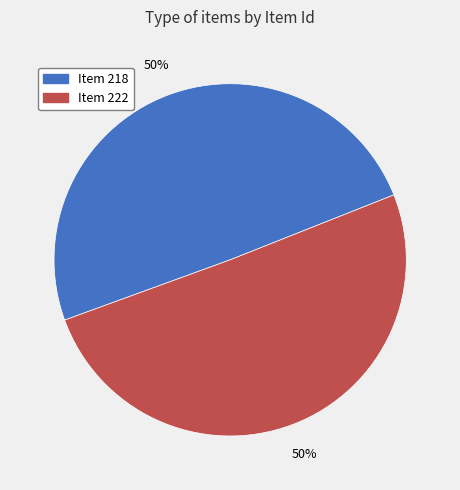

To the nearest percent, what portion does Item 218 represent?

50%